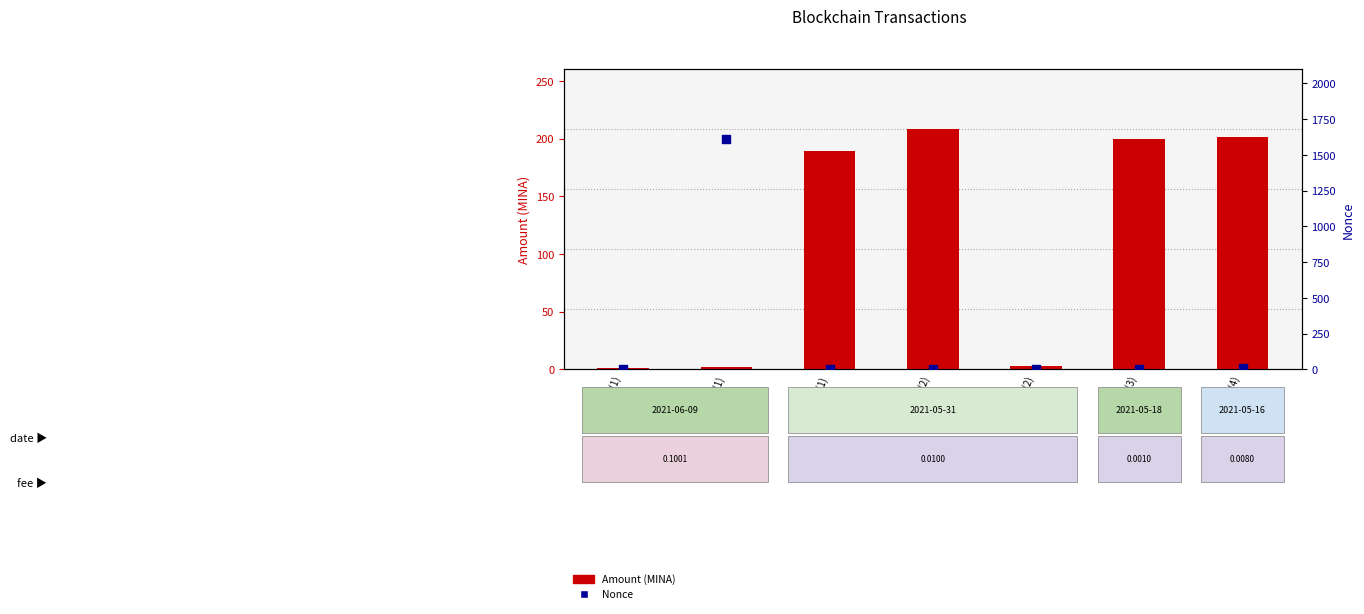

At how many categories does at least one series exceed 277?

1